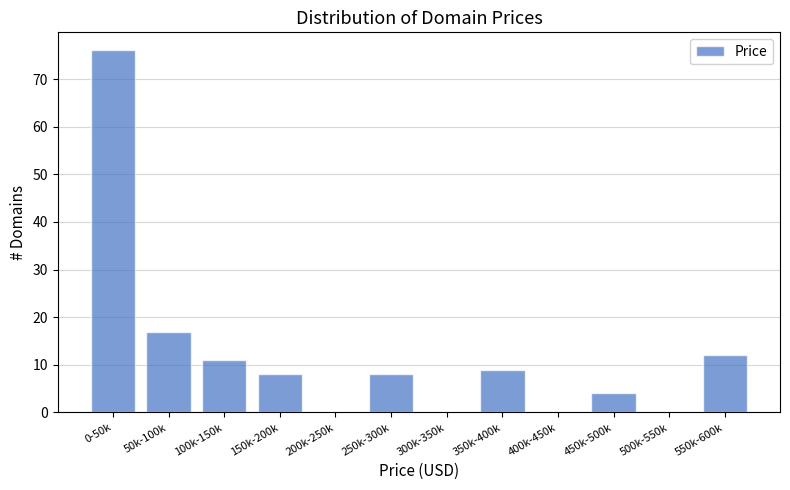

Reading left to right, transcribe all the data shown in this chart.

0-50k=76	50k-100k=17	100k-150k=11	150k-200k=8	200k-250k=0	250k-300k=8	300k-350k=0	350k-400k=9	400k-450k=0	450k-500k=4	500k-550k=0	550k-600k=12